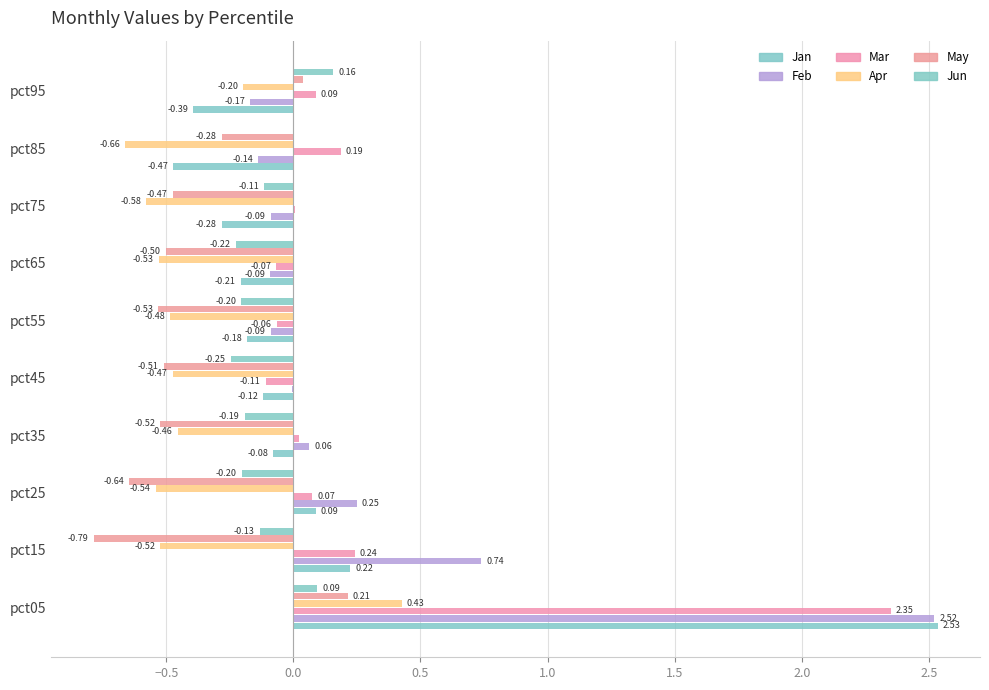

Reading left to right, list all the values displayed in this chart.

Jan: 2.5	0.2	0.1	-0.1	-0.1	-0.2	-0.2	-0.3	-0.5	-0.4
Feb: 2.5	0.7	0.3	0.1	-0.0	-0.1	-0.1	-0.1	-0.1	-0.2
Mar: 2.4	0.2	0.1	0.0	-0.1	-0.1	-0.1	0.0	0.2	0.1
Apr: 0.4	-0.5	-0.5	-0.5	-0.5	-0.5	-0.5	-0.6	-0.7	-0.2
May: 0.2	-0.8	-0.6	-0.5	-0.5	-0.5	-0.5	-0.5	-0.3	0.0
Jun: 0.1	-0.1	-0.2	-0.2	-0.2	-0.2	-0.2	-0.1	-0.0	0.2